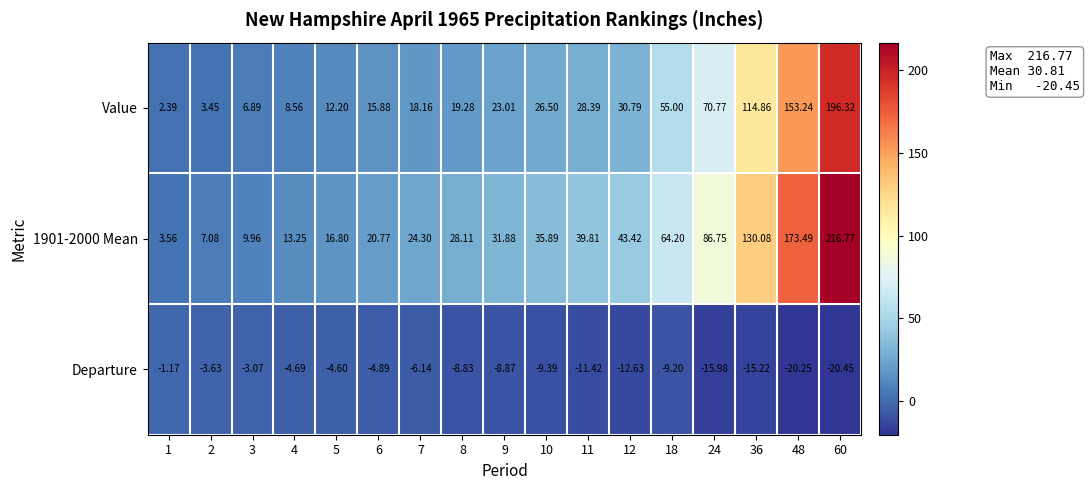

Which series changed the most between 10 and 18?

Value